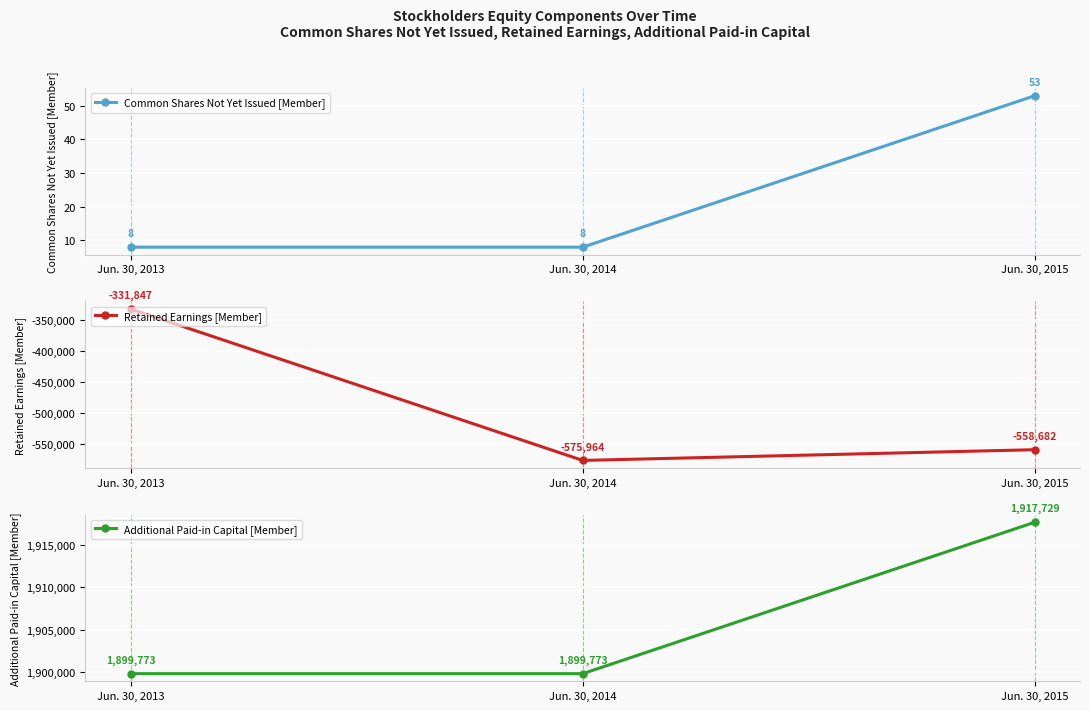

Rank the series by their average value, from lowest to highest.

Retained Earnings [Member], Common Shares Not Yet Issued [Member], Additional Paid-in Capital [Member]